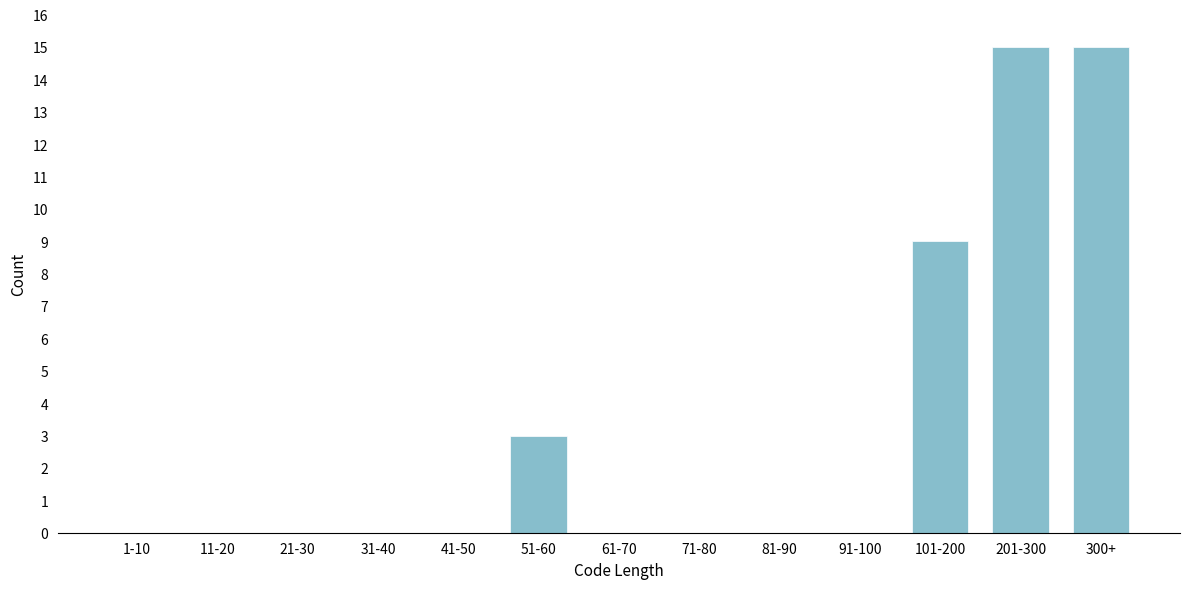

Reading left to right, transcribe all the data shown in this chart.

1-10=0	11-20=0	21-30=0	31-40=0	41-50=0	51-60=3	61-70=0	71-80=0	81-90=0	91-100=0	101-200=9	201-300=15	300+=15